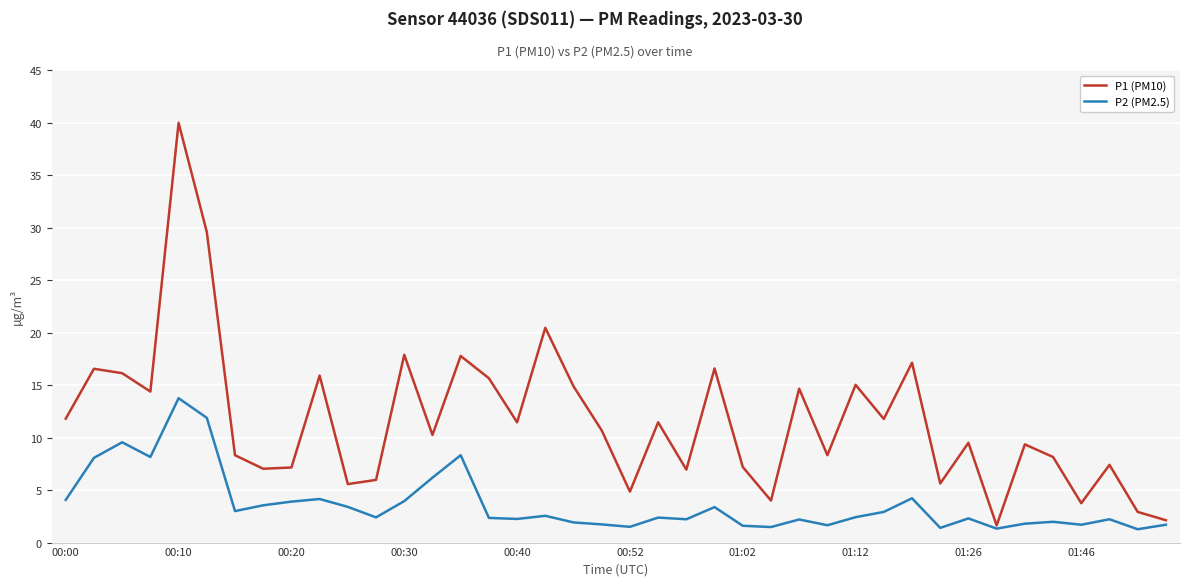

List the series in order of their overall mean, highest first.

P1 (PM10), P2 (PM2.5)